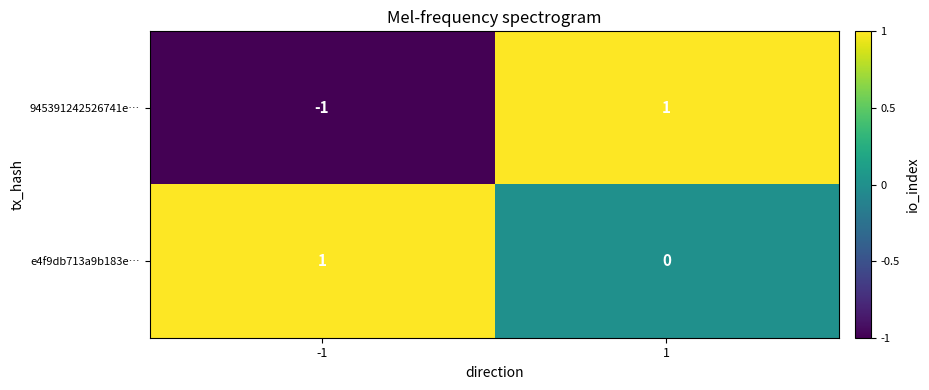

Which series has the largest total across all categories?

e4f9db713a9b183e…